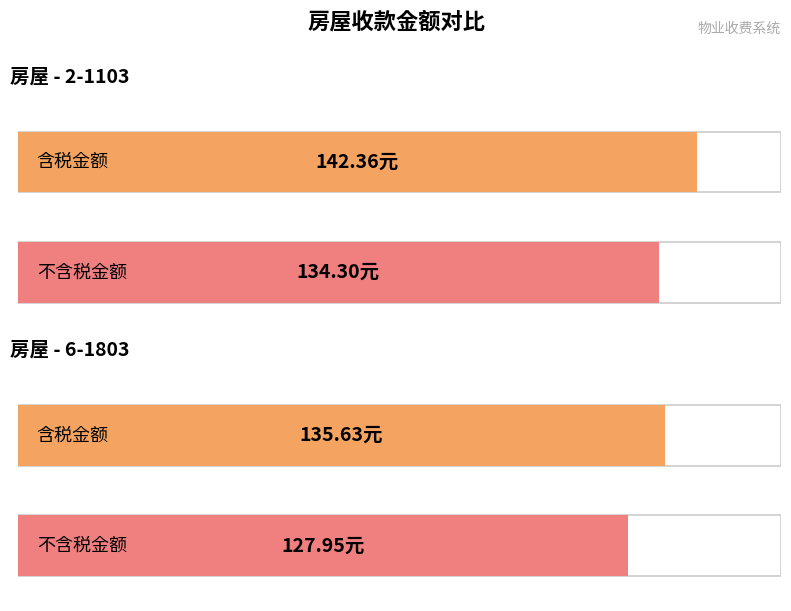

Which series has the largest range (max minus min)?

含税金额